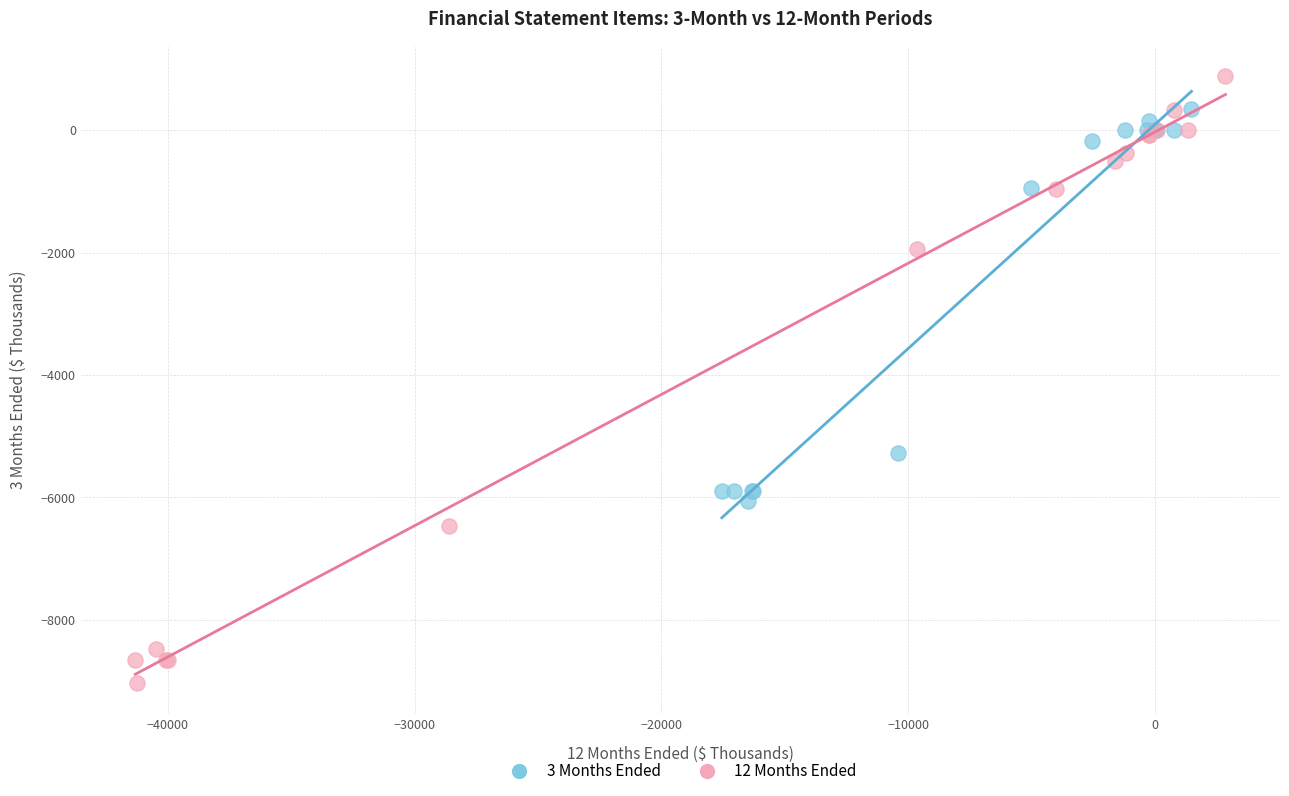

Which series contains the lowest Y value?

12 Months Ended